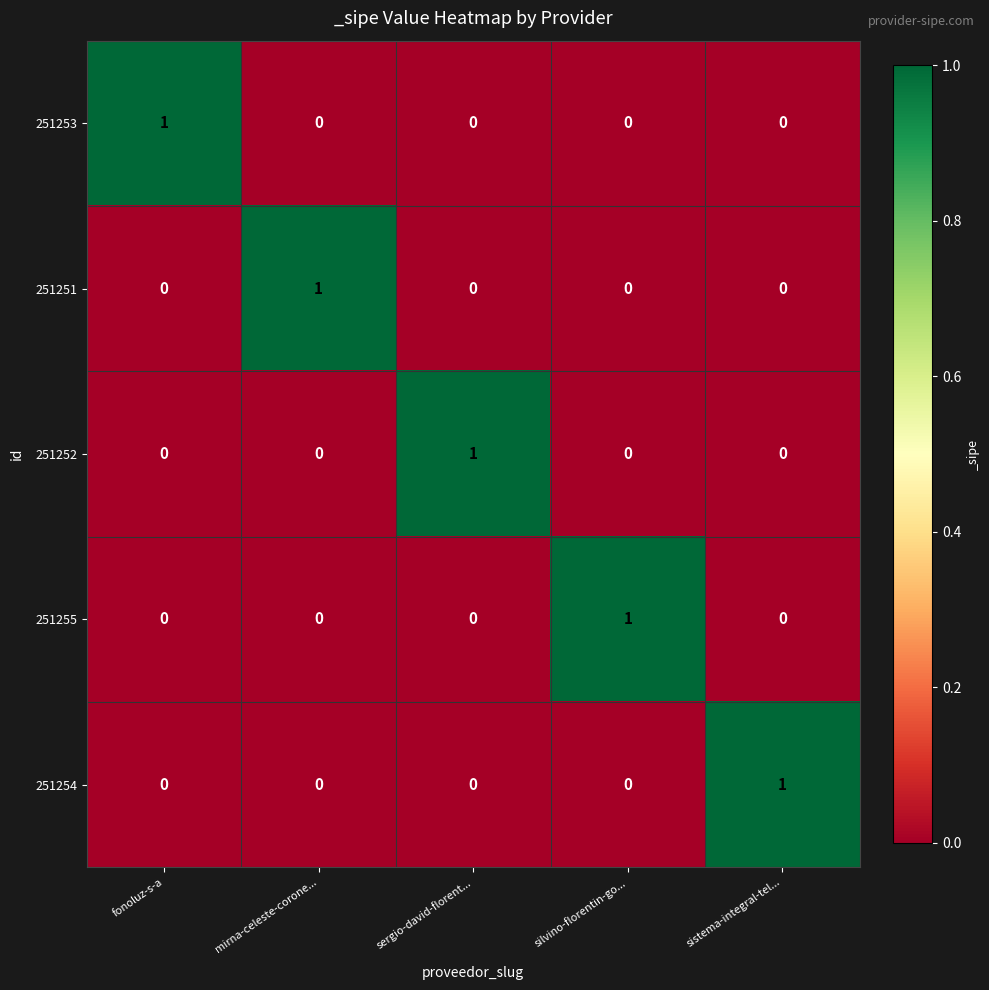

Reading left to right, transcribe all the data shown in this chart.

251253: fonoluz-s-a=1	mirna-celeste-corone...=0	sergio-david-florent...=0	silvino-florentin-go...=0	sistema-integral-tel...=0
251251: fonoluz-s-a=0	mirna-celeste-corone...=1	sergio-david-florent...=0	silvino-florentin-go...=0	sistema-integral-tel...=0
251252: fonoluz-s-a=0	mirna-celeste-corone...=0	sergio-david-florent...=1	silvino-florentin-go...=0	sistema-integral-tel...=0
251255: fonoluz-s-a=0	mirna-celeste-corone...=0	sergio-david-florent...=0	silvino-florentin-go...=1	sistema-integral-tel...=0
251254: fonoluz-s-a=0	mirna-celeste-corone...=0	sergio-david-florent...=0	silvino-florentin-go...=0	sistema-integral-tel...=1